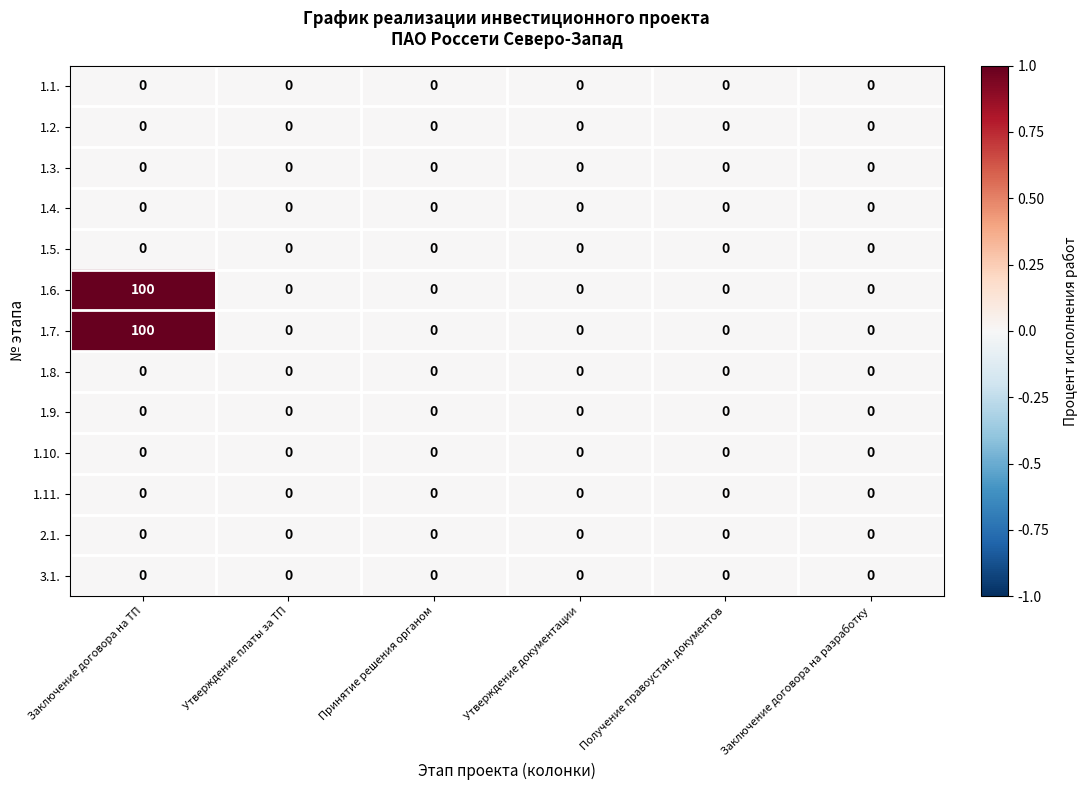

True or false: 1.9. has a value of 0 at Утверждение документации.

True